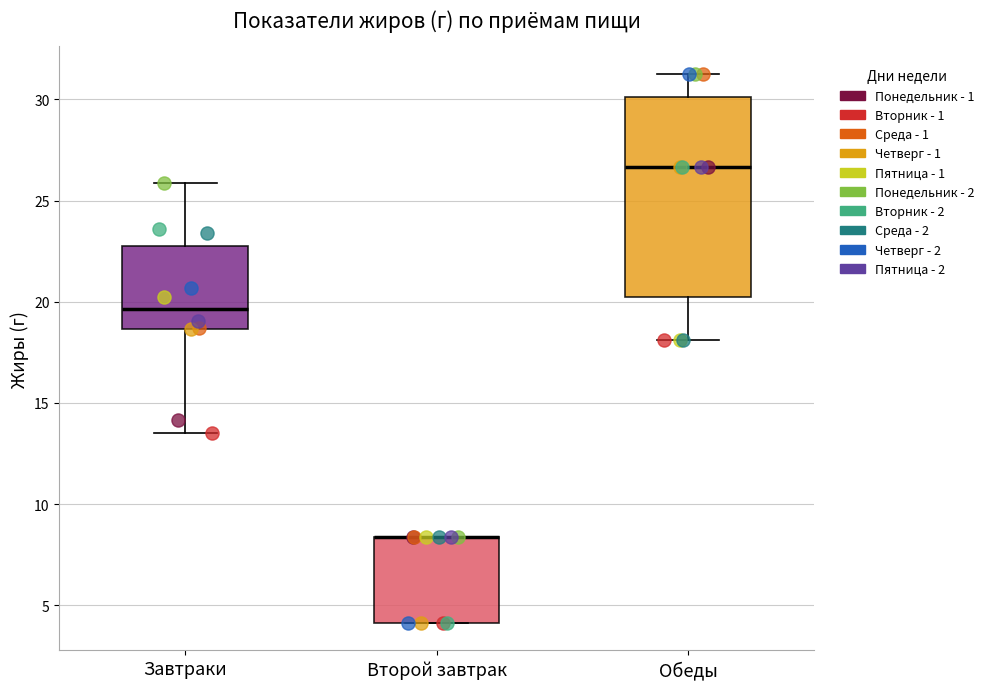

Where is the lower edge of the box for Обеды on the y-axis? The values are not printed on the chart, so give them approximately, as read against the axis.

20.0